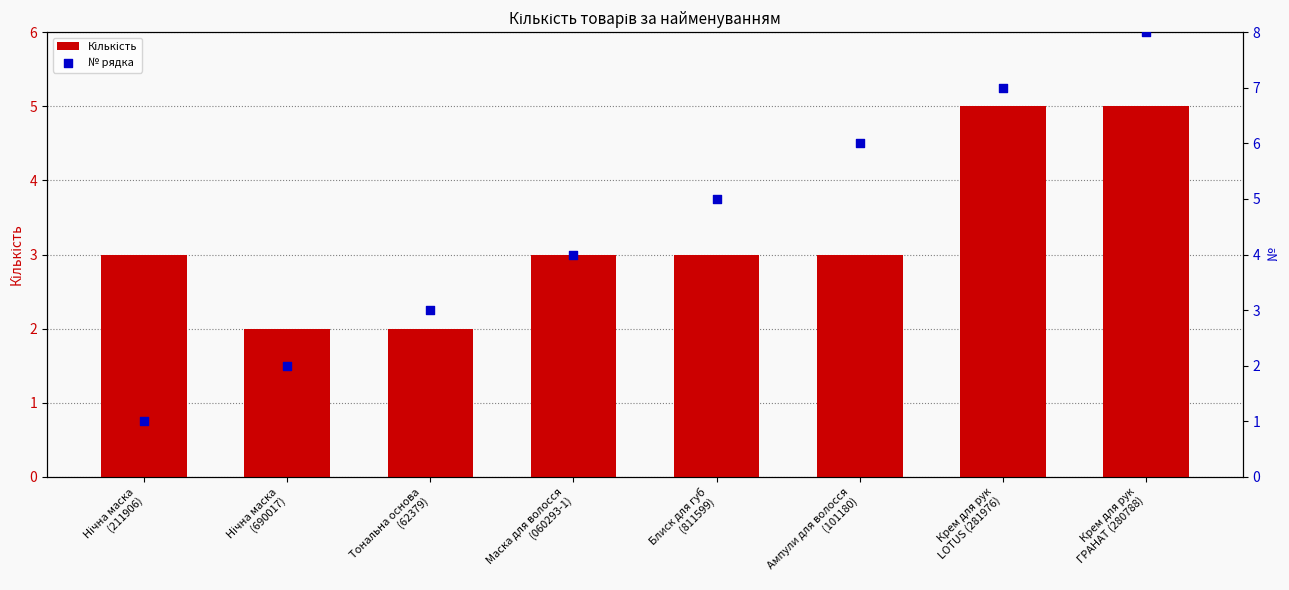

What are all the series names shown in the legend?

Кількість, № рядка